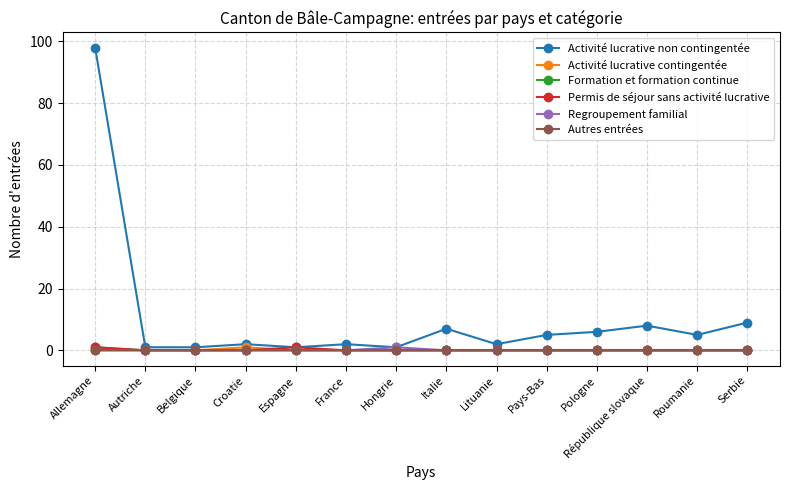

What are all the series names shown in the legend?

Activité lucrative non contingentée, Activité lucrative contingentée, Formation et formation continue, Permis de séjour sans activité lucrative, Regroupement familial, Autres entrées